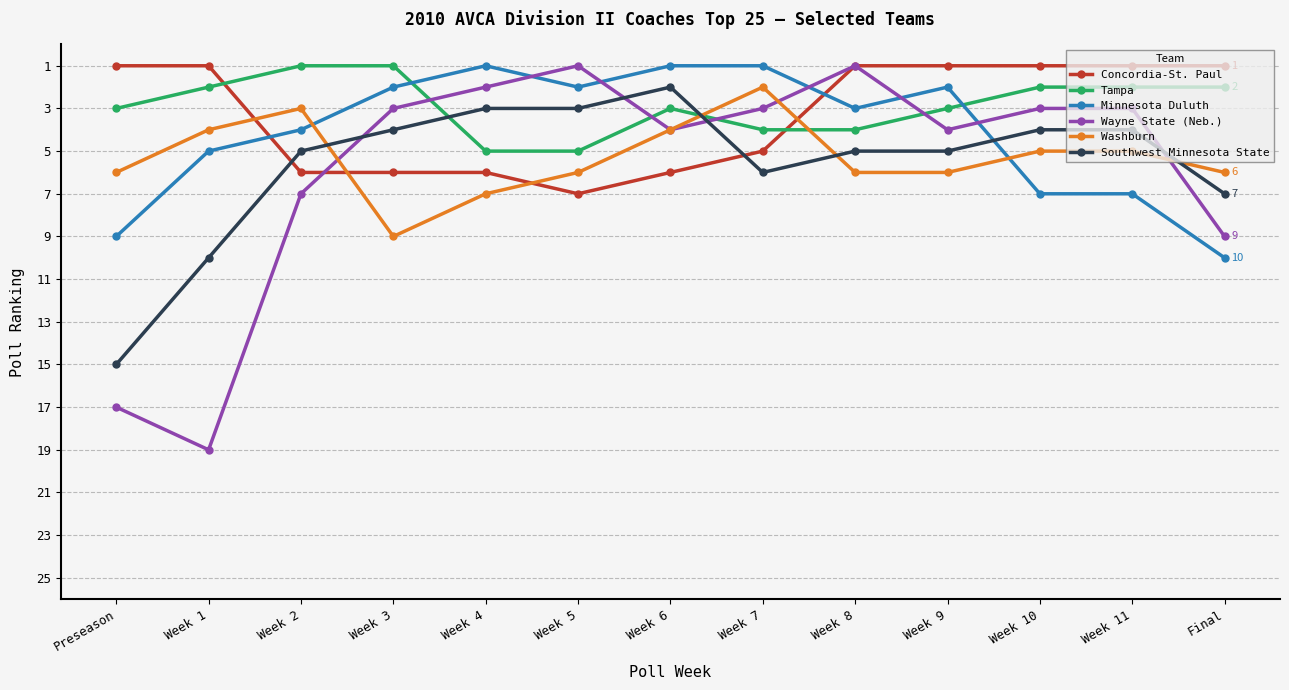

Which category has the highest value across all series?

Week 1